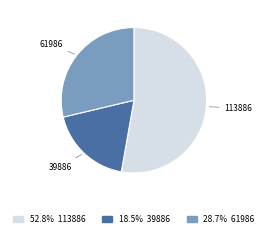

Is there a majority slice in this chart?

Yes